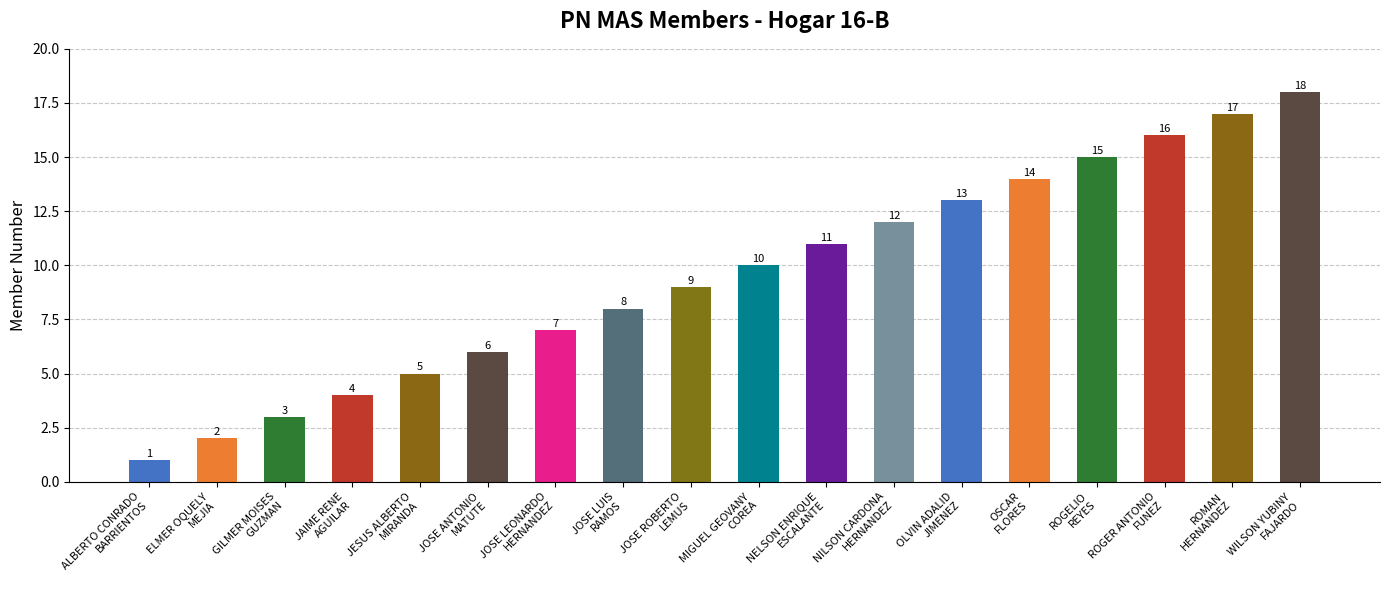

Reading left to right, transcribe all the data shown in this chart.

ALBERTO CONRADO
BARRIENTOS=1	ELMER OQUELY
MEJIA=2	GILMER MOISES
GUZMAN=3	JAIME RENE
AGUILAR=4	JESUS ALBERTO
MIRANDA=5	JOSE ANTONIO
MATUTE=6	JOSE LEONARDO
HERNANDEZ=7	JOSE LUIS
RAMOS=8	JOSE ROBERTO
LEMUS=9	MIGUEL GEOVANY
COREA=10	NELSON ENRIQUE
ESCALANTE=11	NILSON CARDONA
HERNANDEZ=12	OLVIN ADALID
JIMENEZ=13	OSCAR
FLORES=14	ROGELIO
REYES=15	ROGER ANTONIO
FUNEZ=16	ROMAN
HERNANDEZ=17	WILSON YUBINY
FAJARDO=18